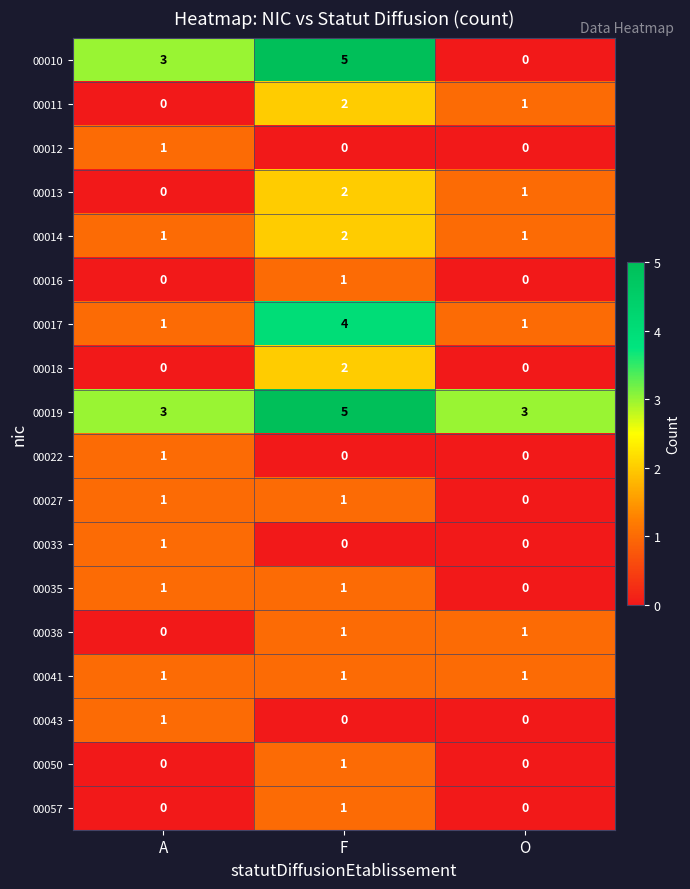

Count the 00022 values in the range 0 to 1.

3